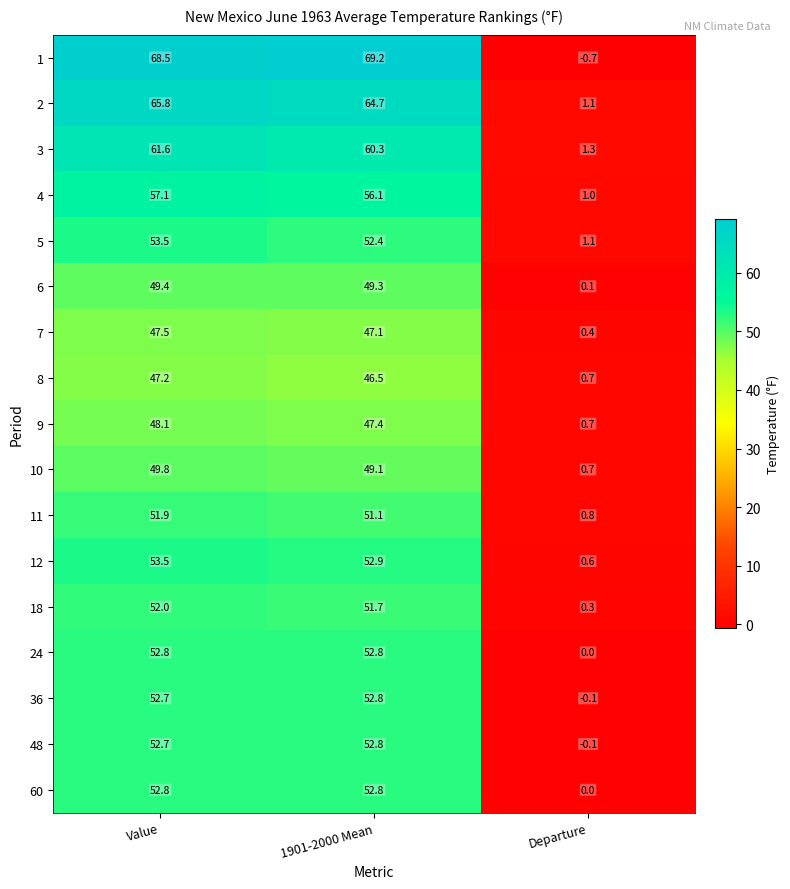

Which label corresponds to the smallest value in the chart?

Departure